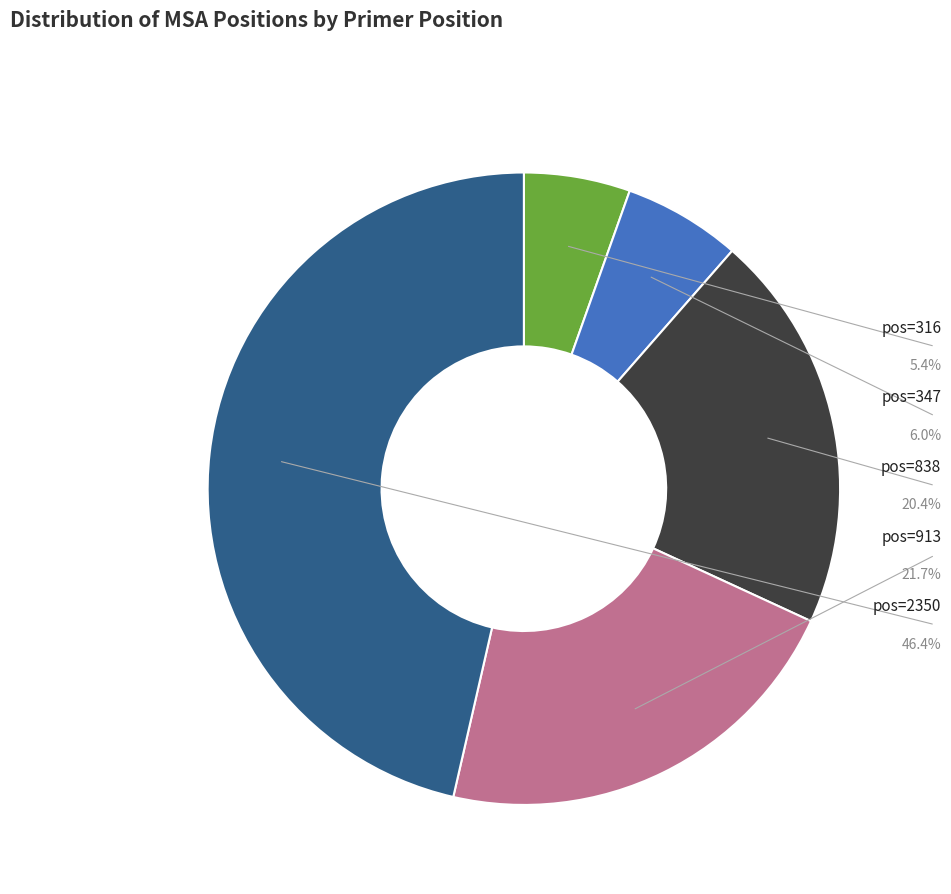

Count the number of slices in the pie.

5